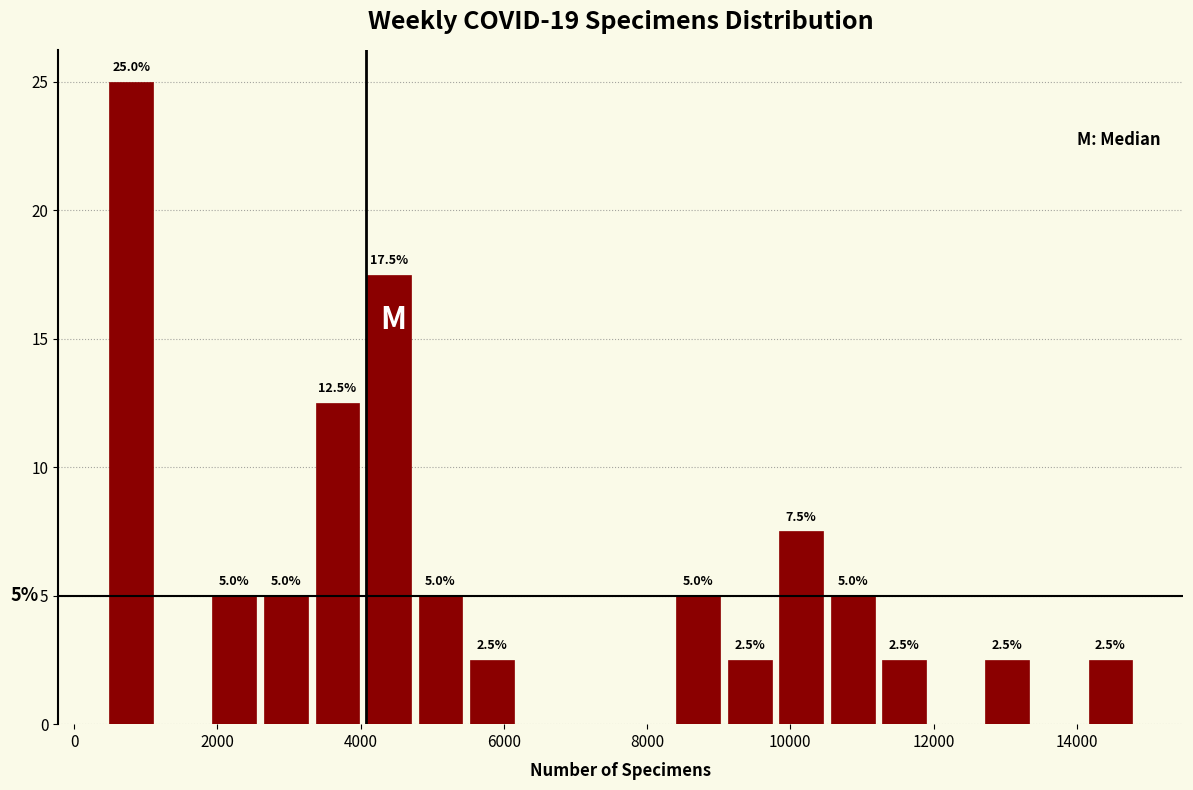

Around what value on the x-axis is the tallest bar? Give the approximate position of its centre, as read against the axis.

800